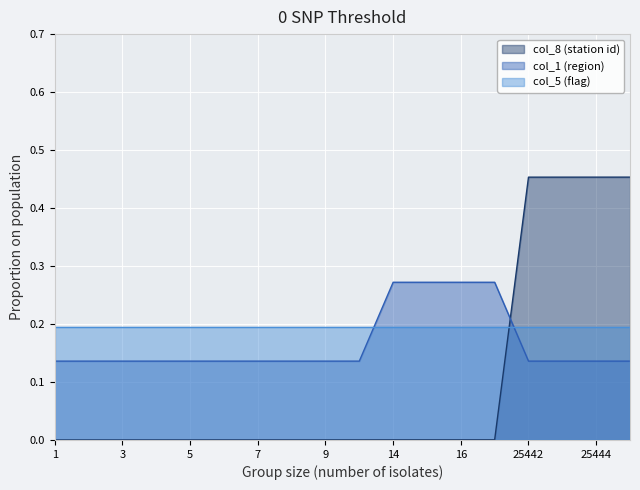

True or false: col_1 (region) has more than 2 interior local peaks.

False